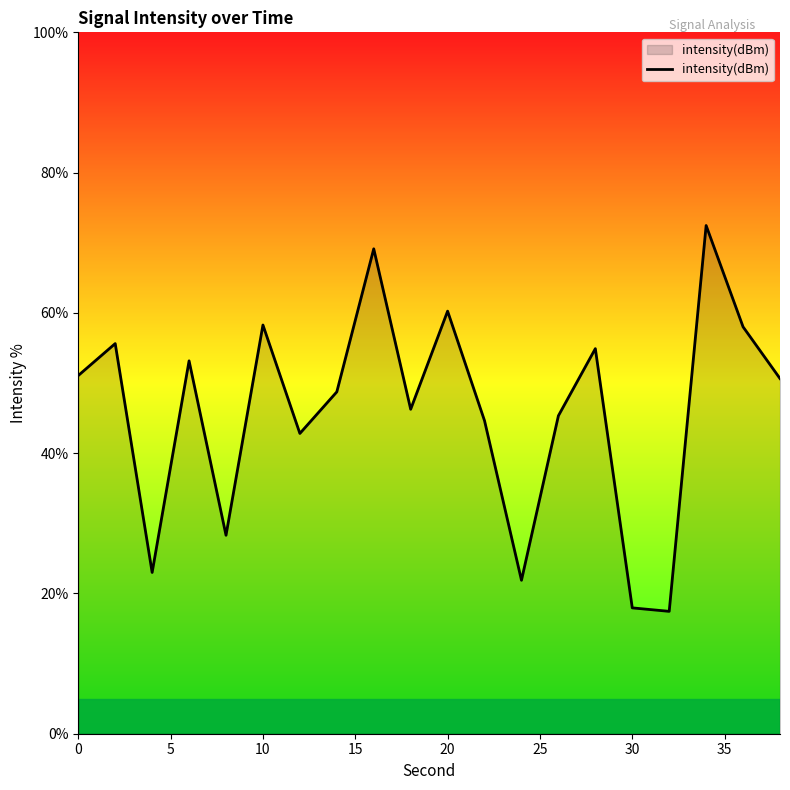

What is the maximum value shown in the chart?

72.5